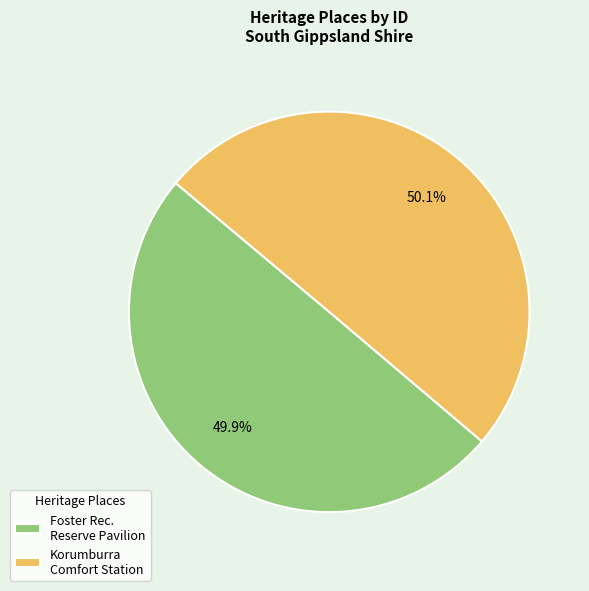

How many slices are in this pie chart?

2